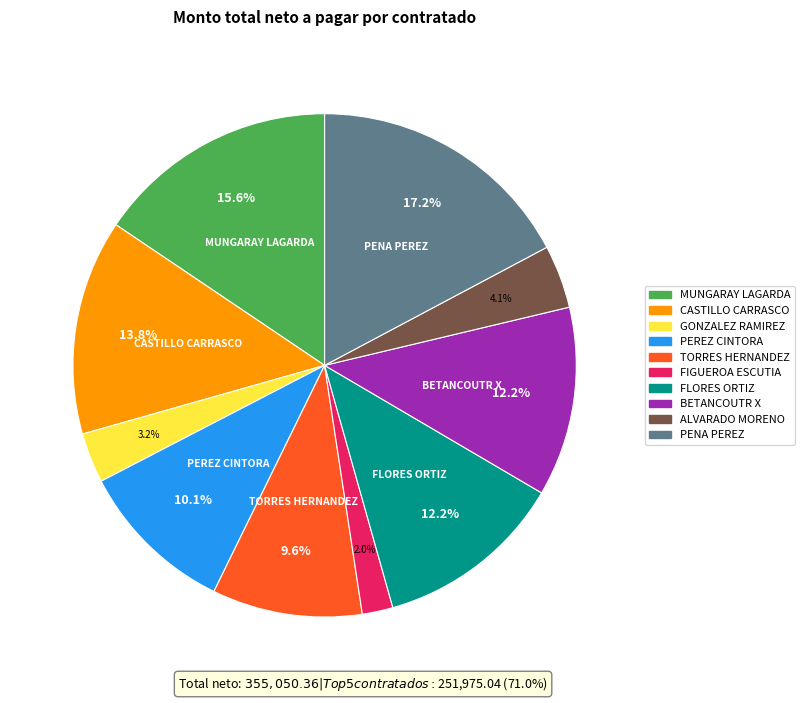

Is CASTILLO CARRASCO the majority of the pie?

No